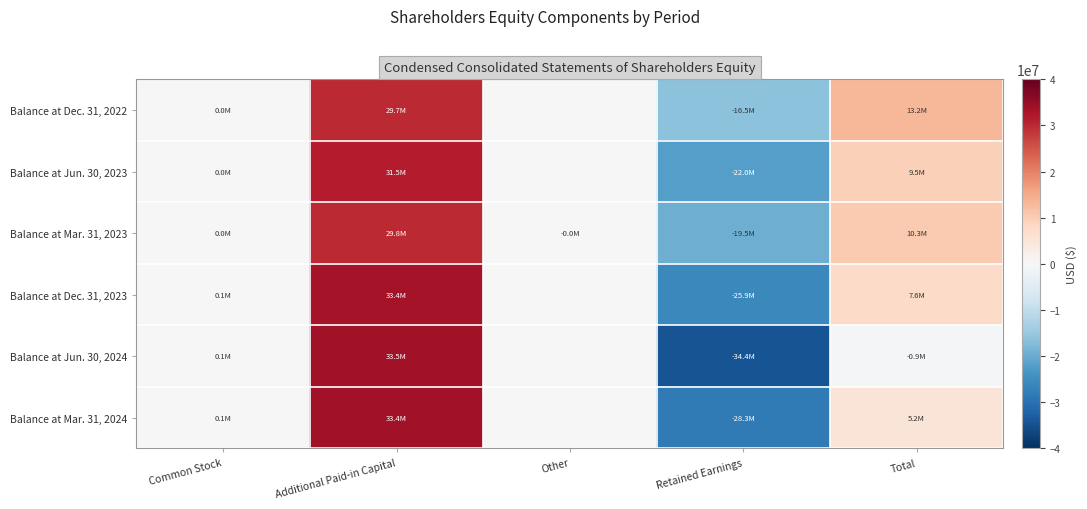

Reading left to right, what are all the values shown in this chart?

Balance at Dec. 31, 2022: Common Stock=31000	Additional Paid-in Capital=29698000	Other=0	Retained Earnings=-16531000	Total=13198000
Balance at Jun. 30, 2023: Common Stock=42000	Additional Paid-in Capital=31479000	Other=0	Retained Earnings=-21977000	Total=9544000
Balance at Mar. 31, 2023: Common Stock=32000	Additional Paid-in Capital=29822000	Other=-6000	Retained Earnings=-19517000	Total=10331000
Balance at Dec. 31, 2023: Common Stock=64000	Additional Paid-in Capital=33429000	Other=0	Retained Earnings=-25915000	Total=7578000
Balance at Jun. 30, 2024: Common Stock=64000	Additional Paid-in Capital=33465000	Other=0	Retained Earnings=-34401000	Total=-872000
Balance at Mar. 31, 2024: Common Stock=64000	Additional Paid-in Capital=33448000	Other=0	Retained Earnings=-28282000	Total=5230000